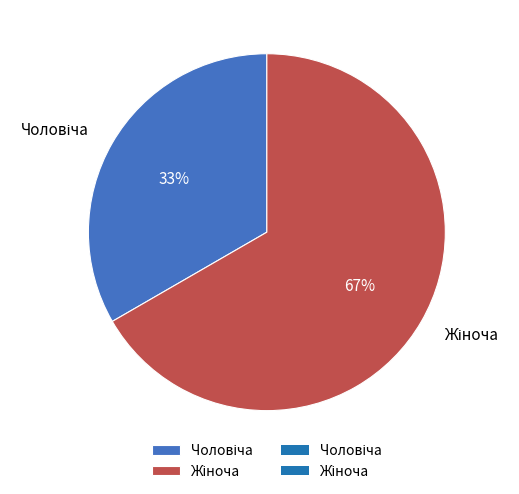

Is there a majority slice in this chart?

Yes